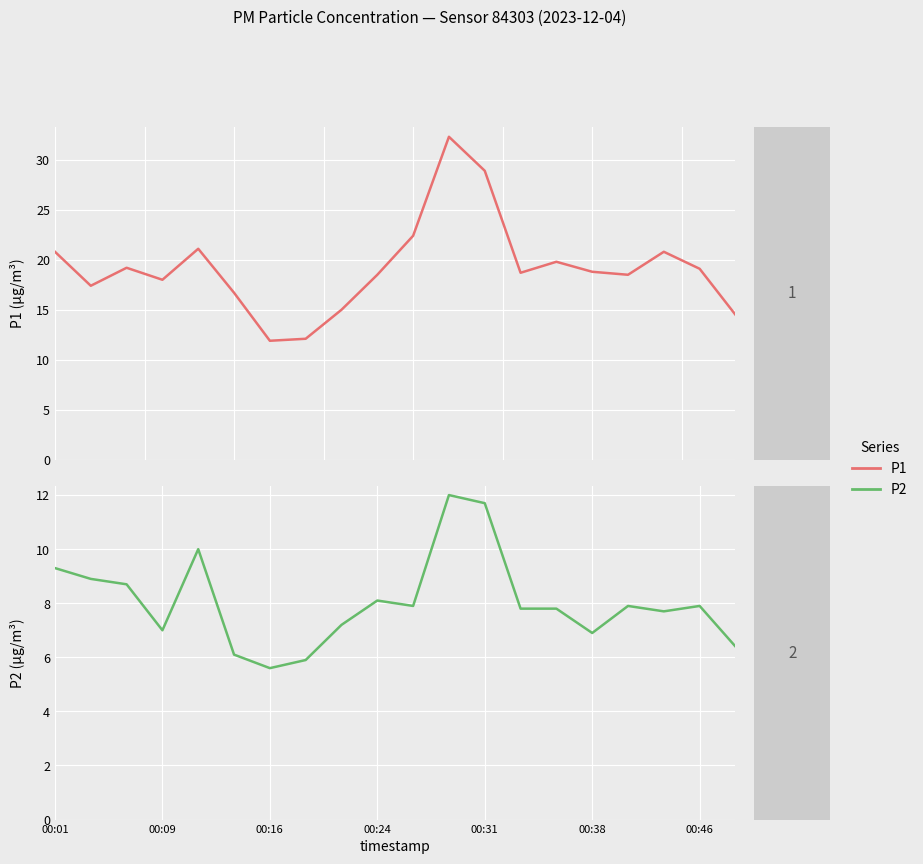

Where does the P2 series first go above 7?

00:01